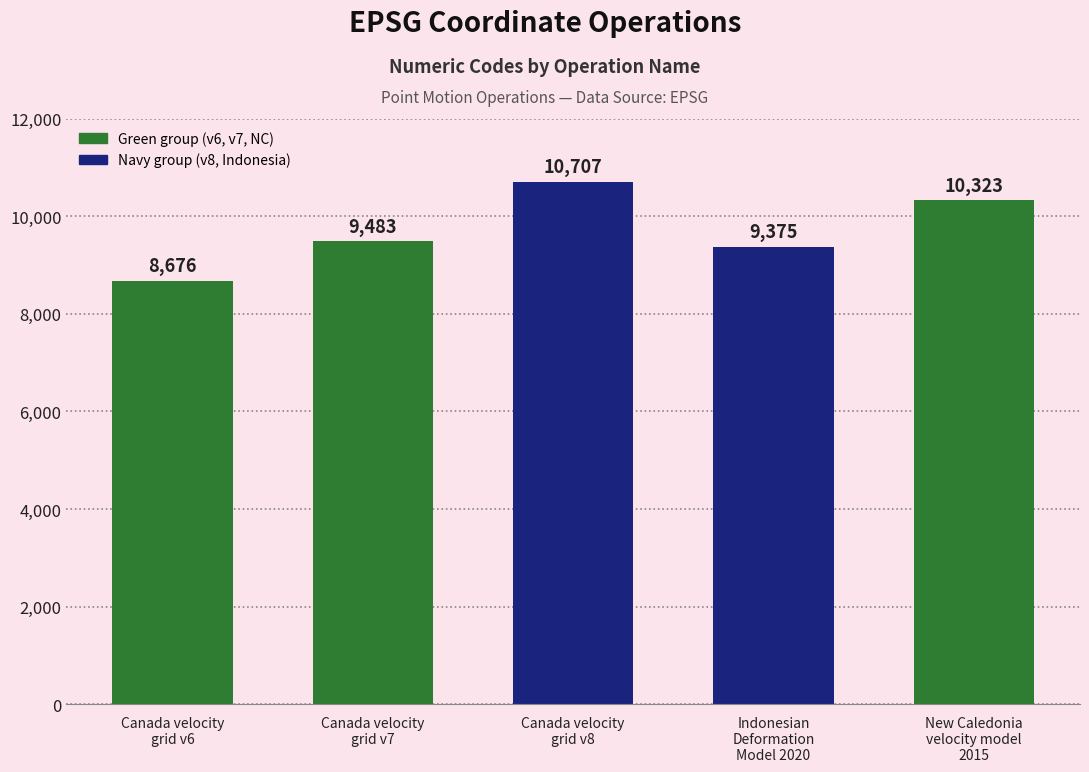

Rank the categories by value from lowest to highest.

Canada velocity
grid v6, Indonesian
Deformation
Model 2020, Canada velocity
grid v7, New Caledonia
velocity model
2015, Canada velocity
grid v8